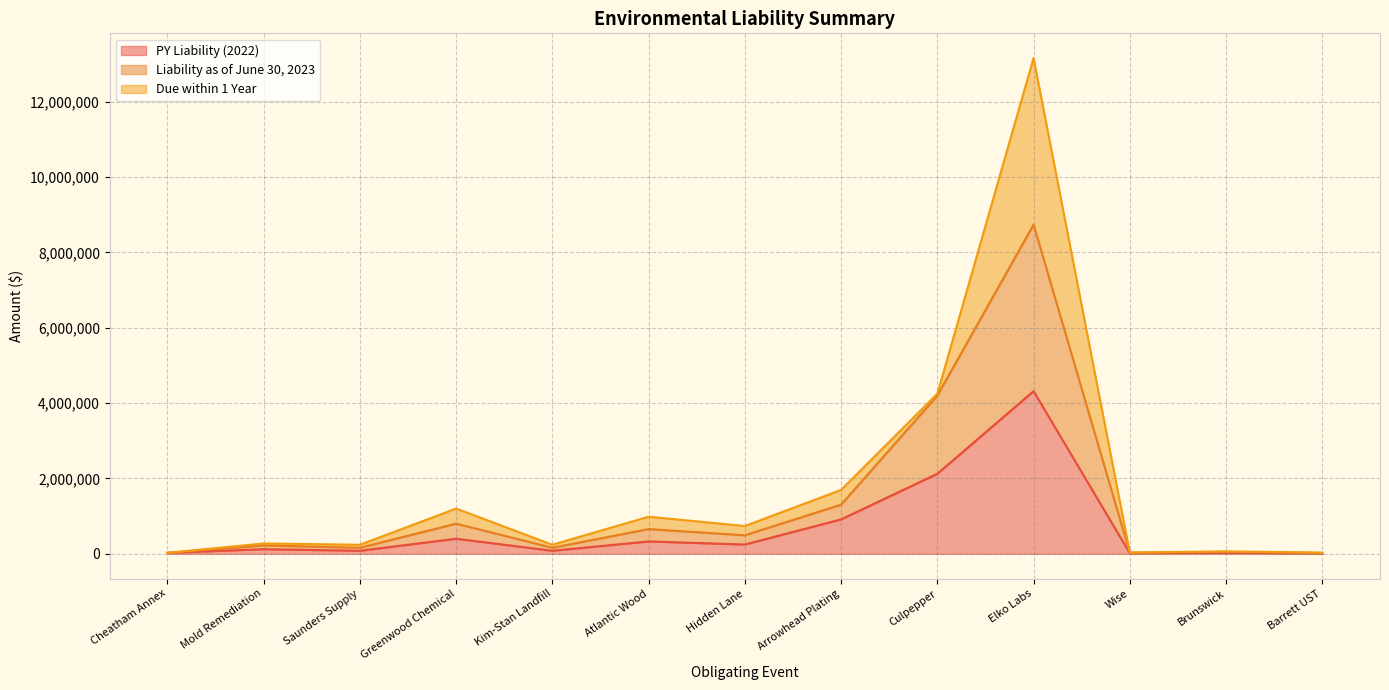

At which category is the sum across all series the highest?

Elko Labs